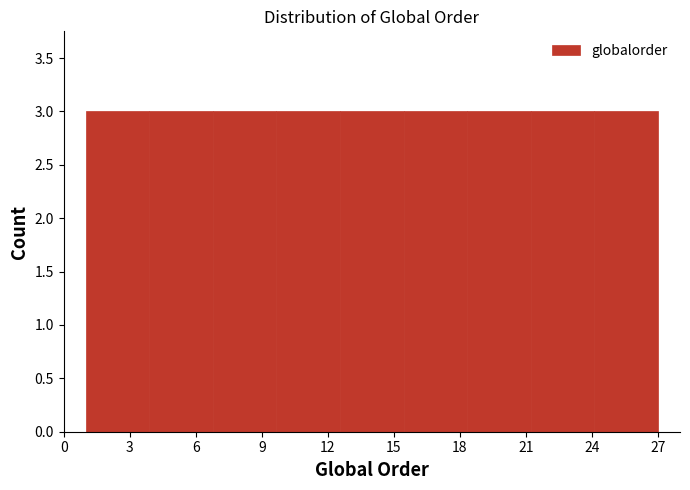

Reading left to right, list every bar in this chart as the range it spans on the x-axis followed by its height. Neither the bar edges nor the heights are printed on the chart, so give them approximately, as read against the axes.

1.0 to 4.0: 3
4.0 to 7.0: 3
7.0 to 9.5: 3
9.5 to 12.5: 3
12.5 to 15.5: 3
15.5 to 18.5: 3
18.5 to 21.0: 3
21.0 to 24.0: 3
24.0 to 27.0: 3